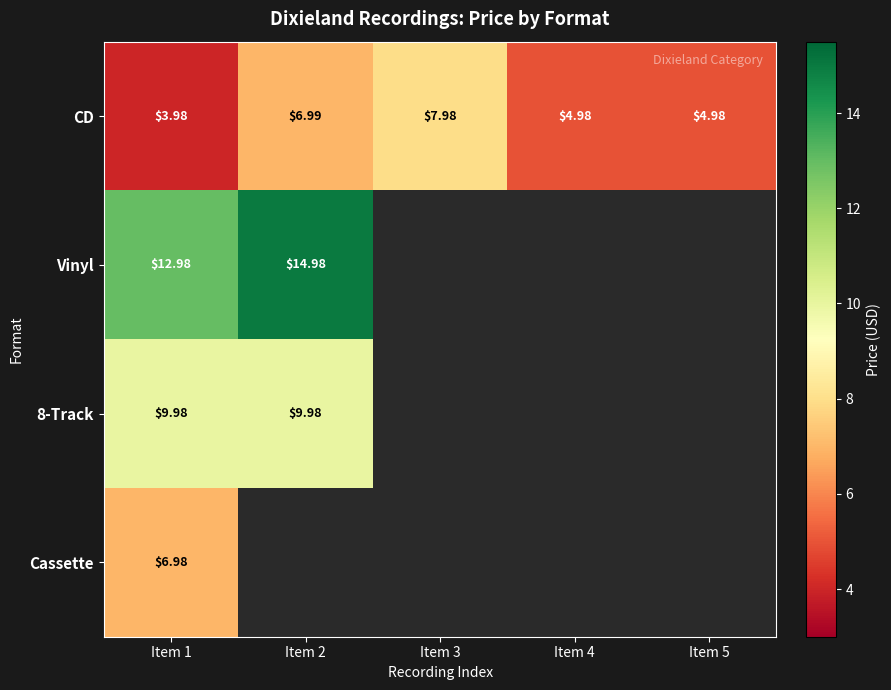

Which series has the largest total across all categories?

CD